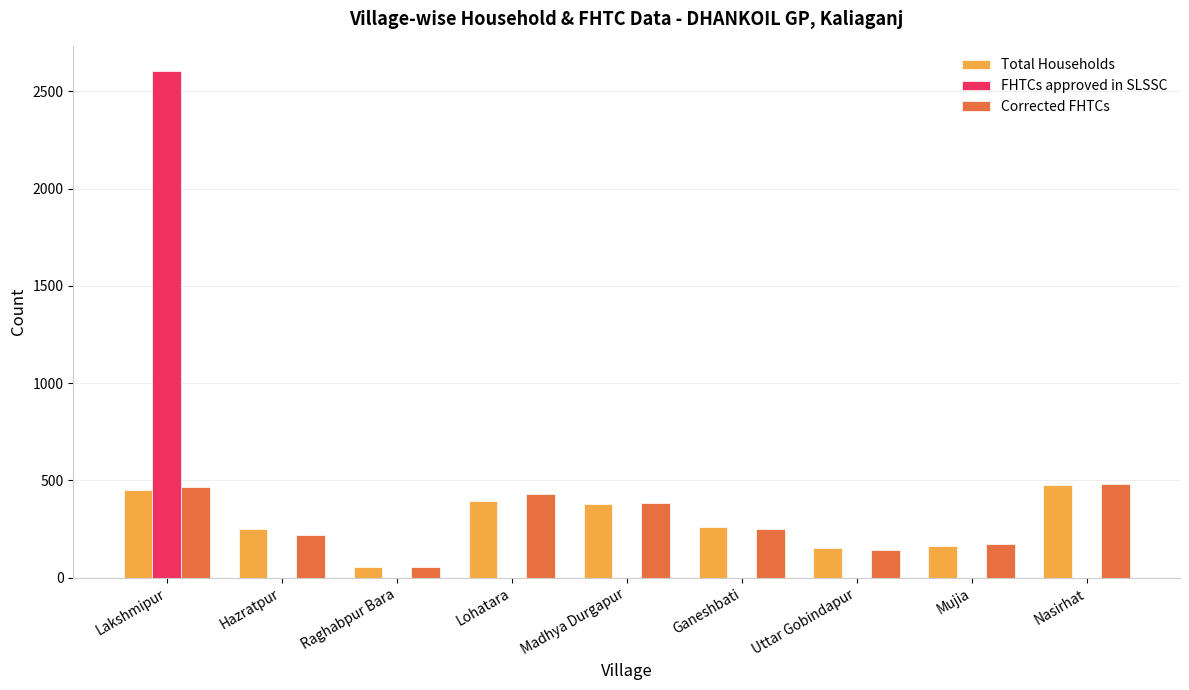

What value does the Corrected FHTCs series have at Hazratpur, to the nearest 5?

220